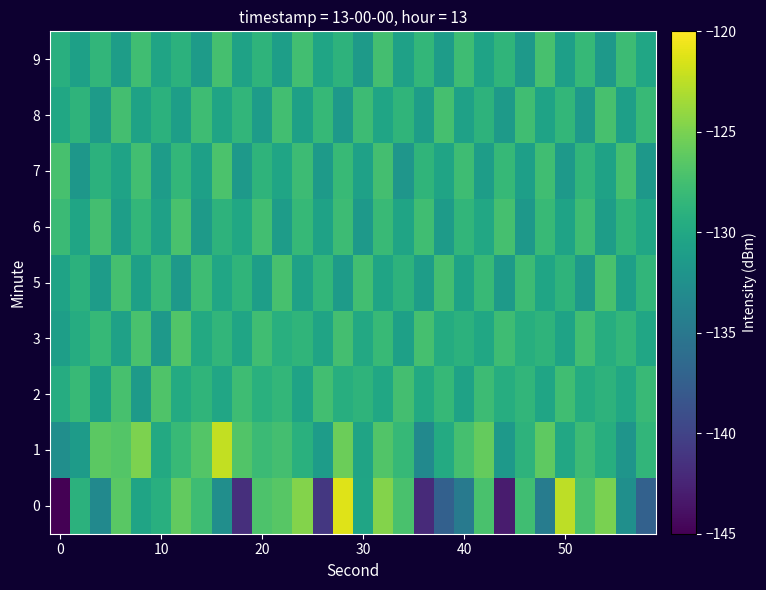

What is the minimum value shown in the chart?

-221.0